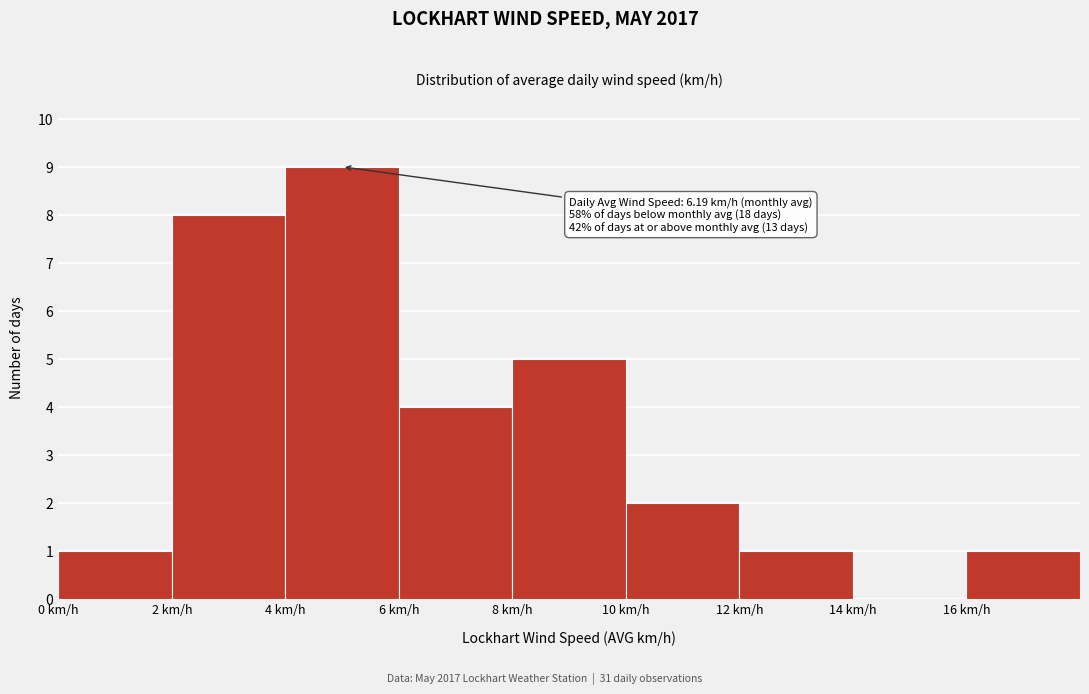

Which range on the x-axis has the tallest bar?

4 to 6